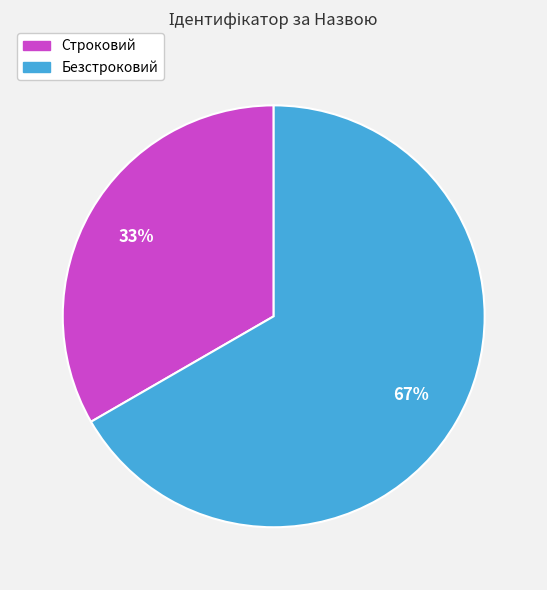

Is it true that Строковий is 33% of the pie?

True